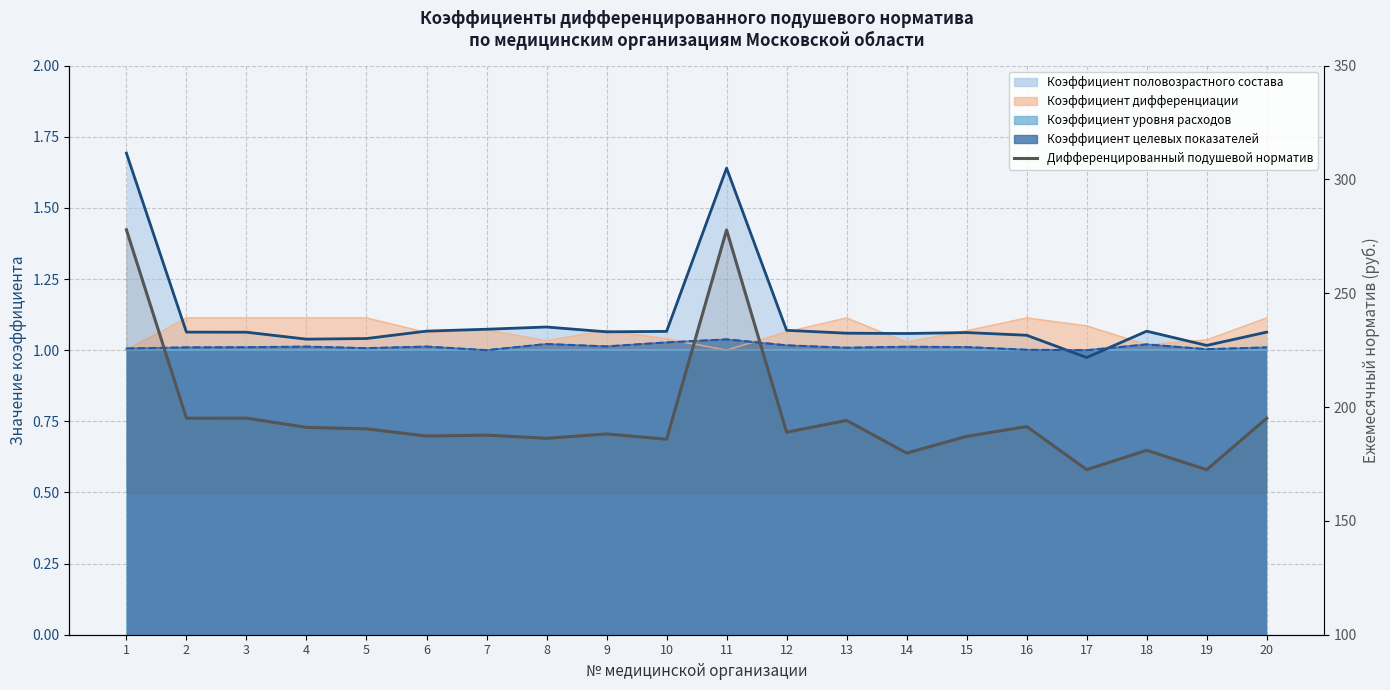

How many data points are above 188?

11